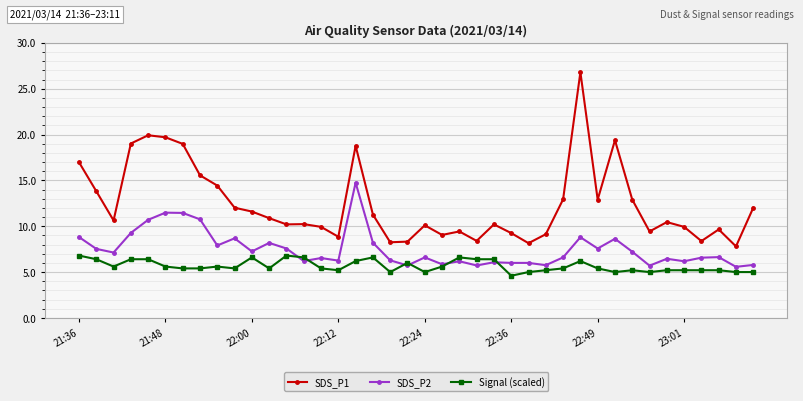

What is the difference between the maximum and minimum values in the Signal (scaled) series?

2.2